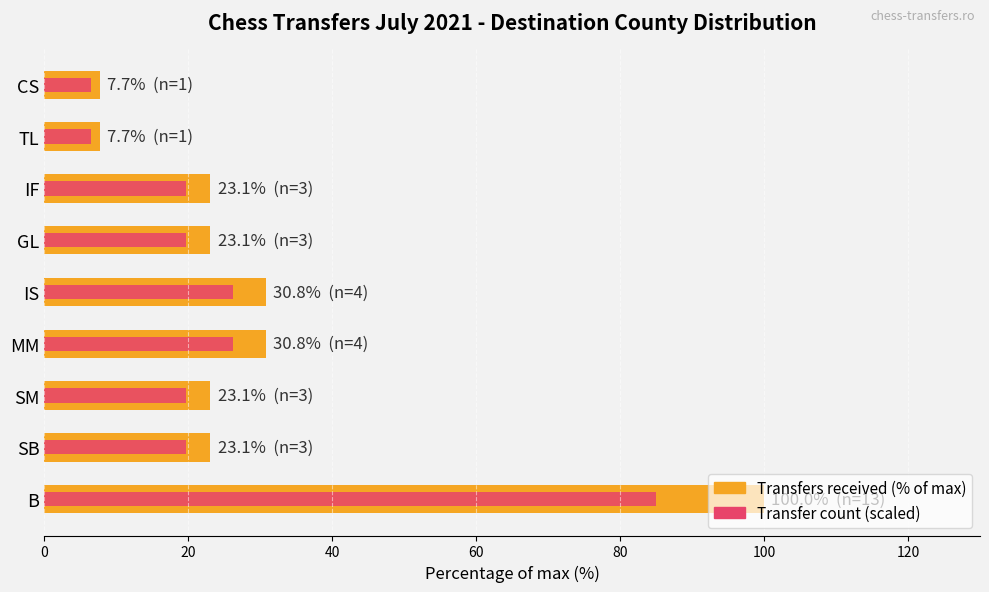

Is the value of Transfers received (%) at GL greater than the value of Transfer count (scaled) at SB?

Yes